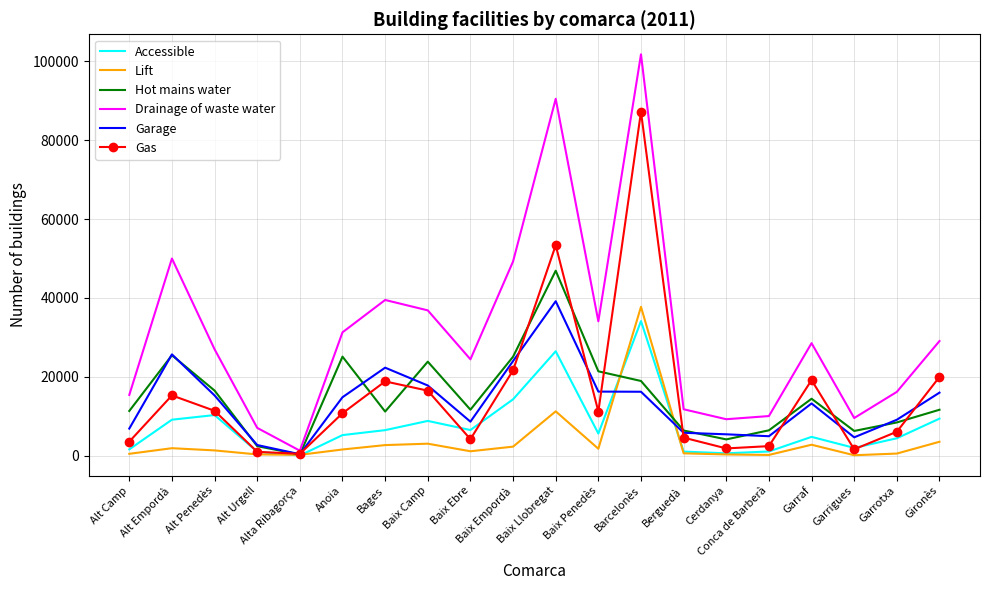

List the series in order of their peak value, lowest first.

Accessible, Lift, Garage, Hot mains water, Gas, Drainage of waste water